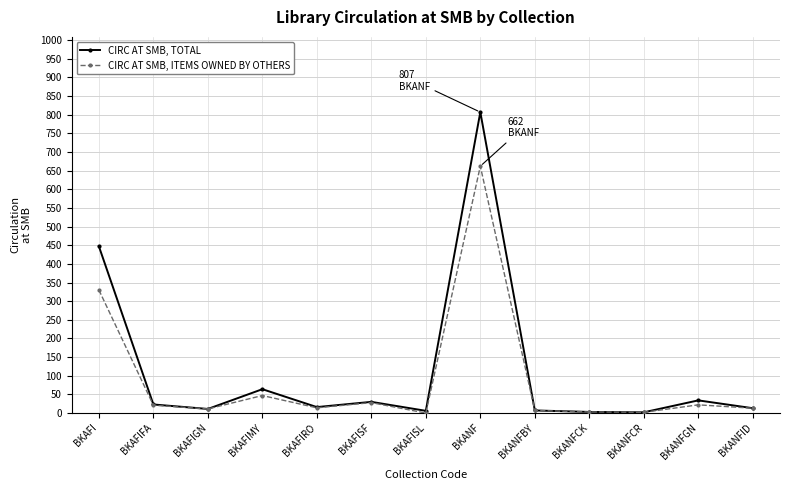

What is the difference between the highest and lowest values at BKAFI?

117